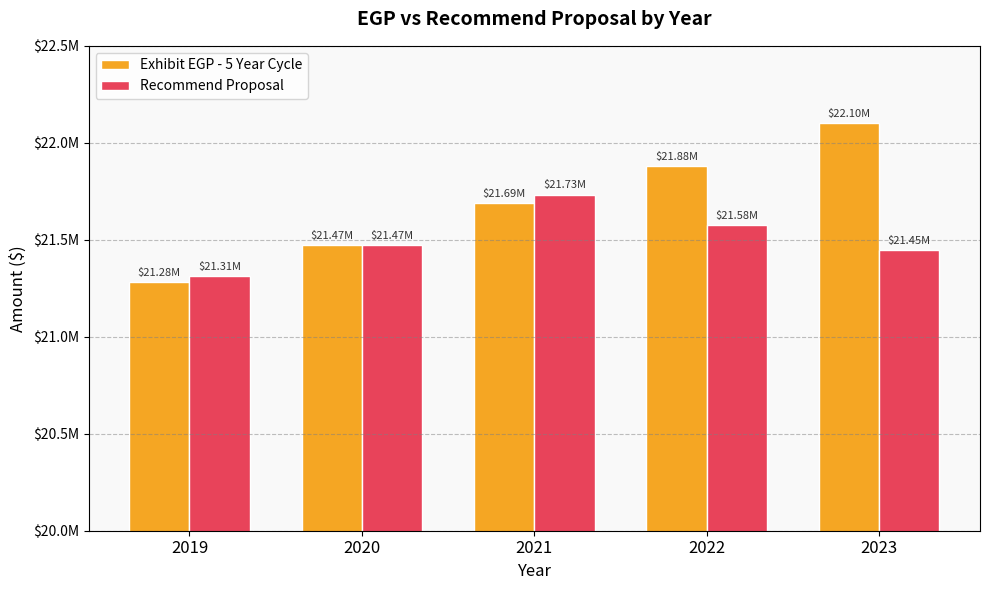

Are the bars grouped side by side (vs. stacked)?

Yes